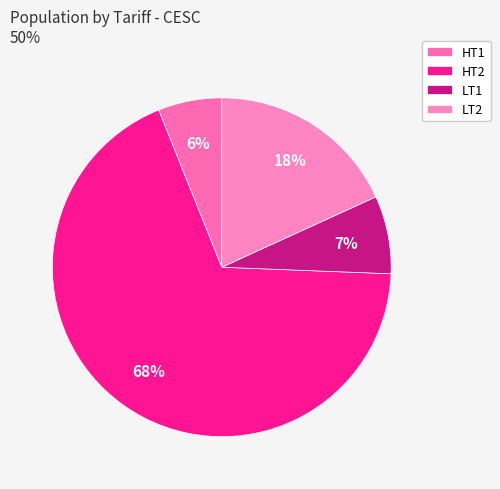

To the nearest percent, what is the average slice percentage?

25%